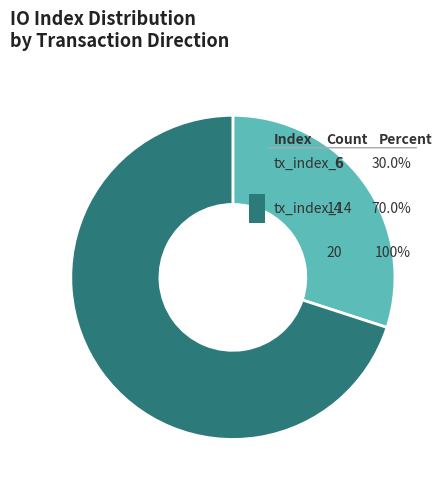

To the nearest percent, what is the difference between the largest and smallest slice percentages?

40%